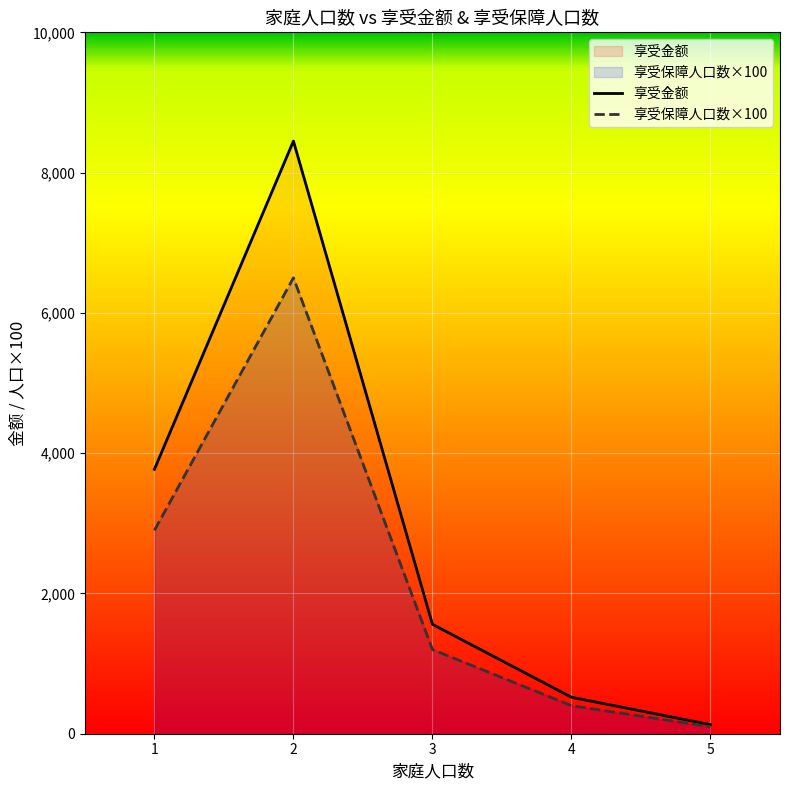

What is the maximum value shown in the chart?

8450